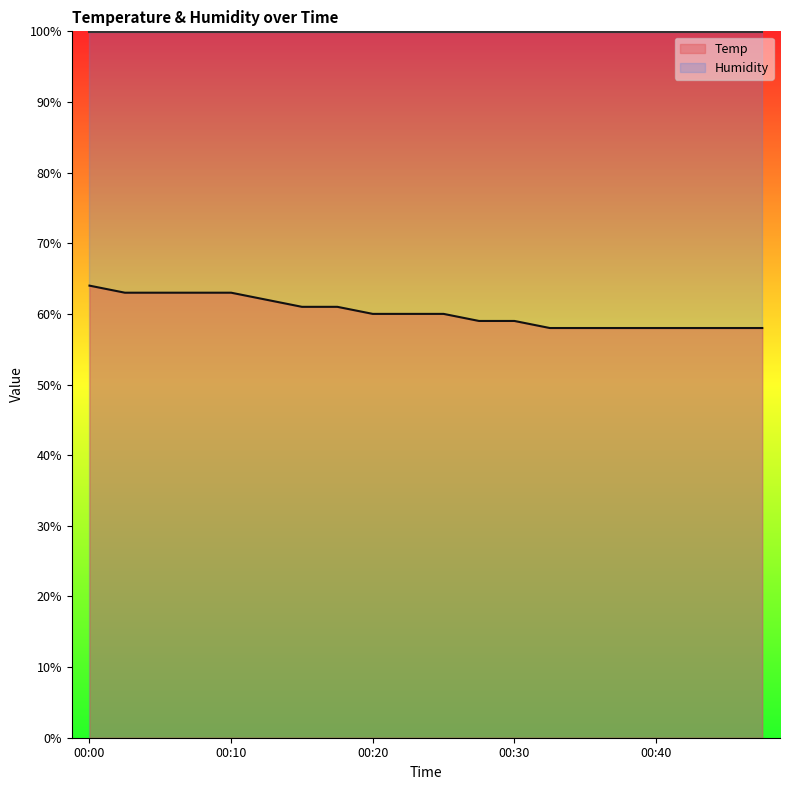

Rank the categories by value from highest to lowest.

00:00, 00:02, 00:05, 00:07, 00:10, 00:12, 00:15, 00:17, 00:20, 00:22, 00:25, 00:27, 00:30, 00:32, 00:35, 00:37, 00:40, 00:42, 00:45, 00:47